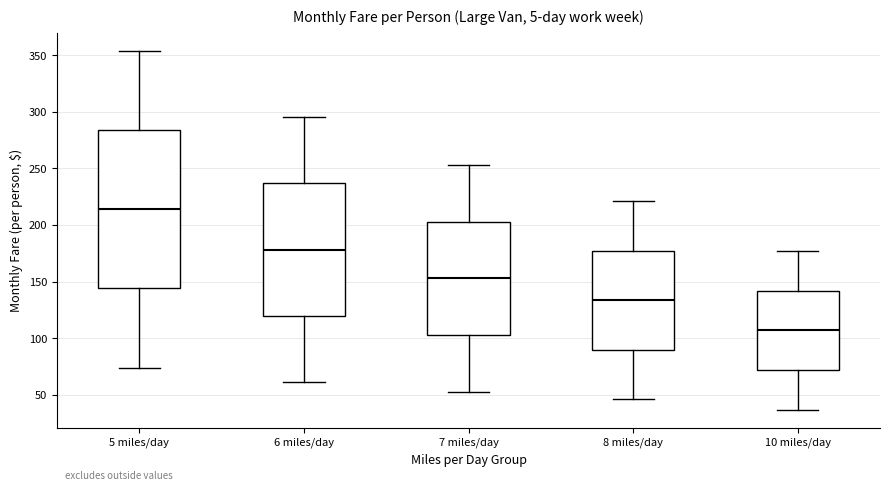

Comparing the boxes themselves (not the whiskers), which one is the tallest?

5 miles/day